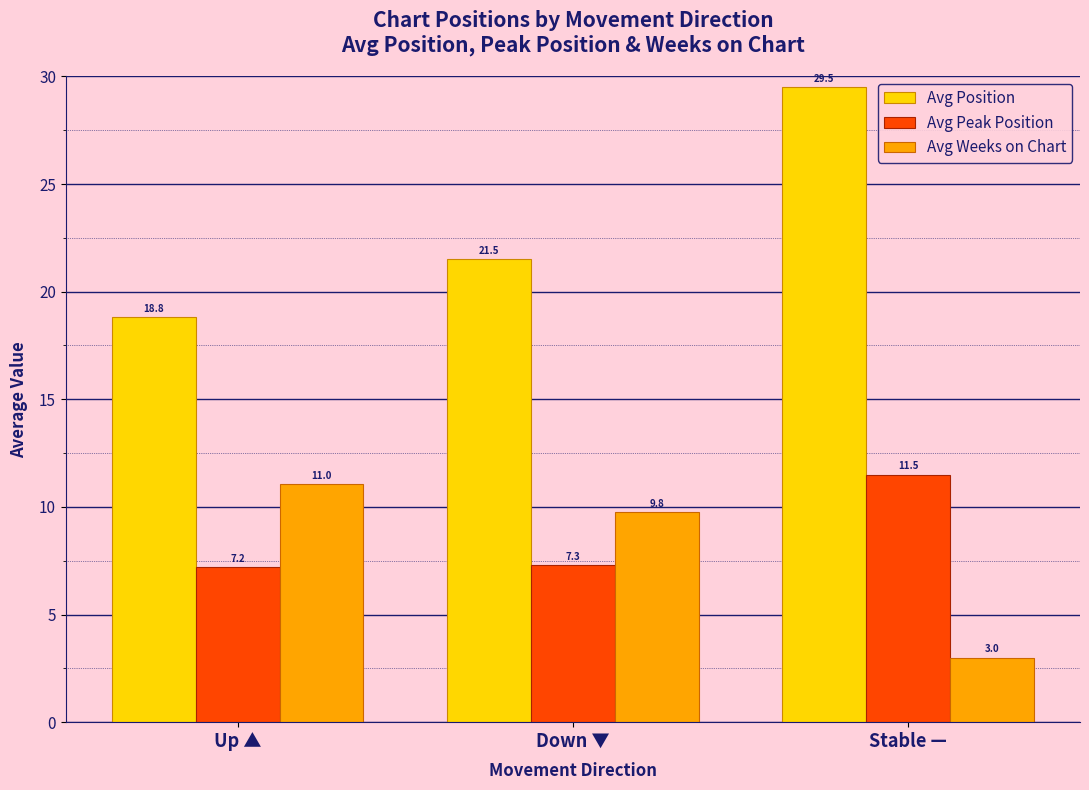

Is it true that Avg Weeks on Chart equals 11.0 at Up ▲?

True